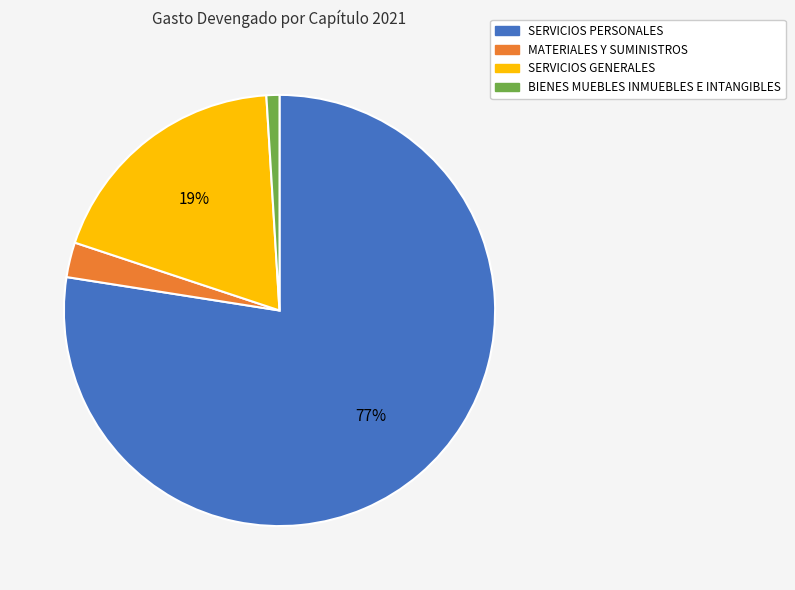

Which has a higher value, MATERIALES Y SUMINISTROS or BIENES MUEBLES INMUEBLES E INTANGIBLES?

MATERIALES Y SUMINISTROS